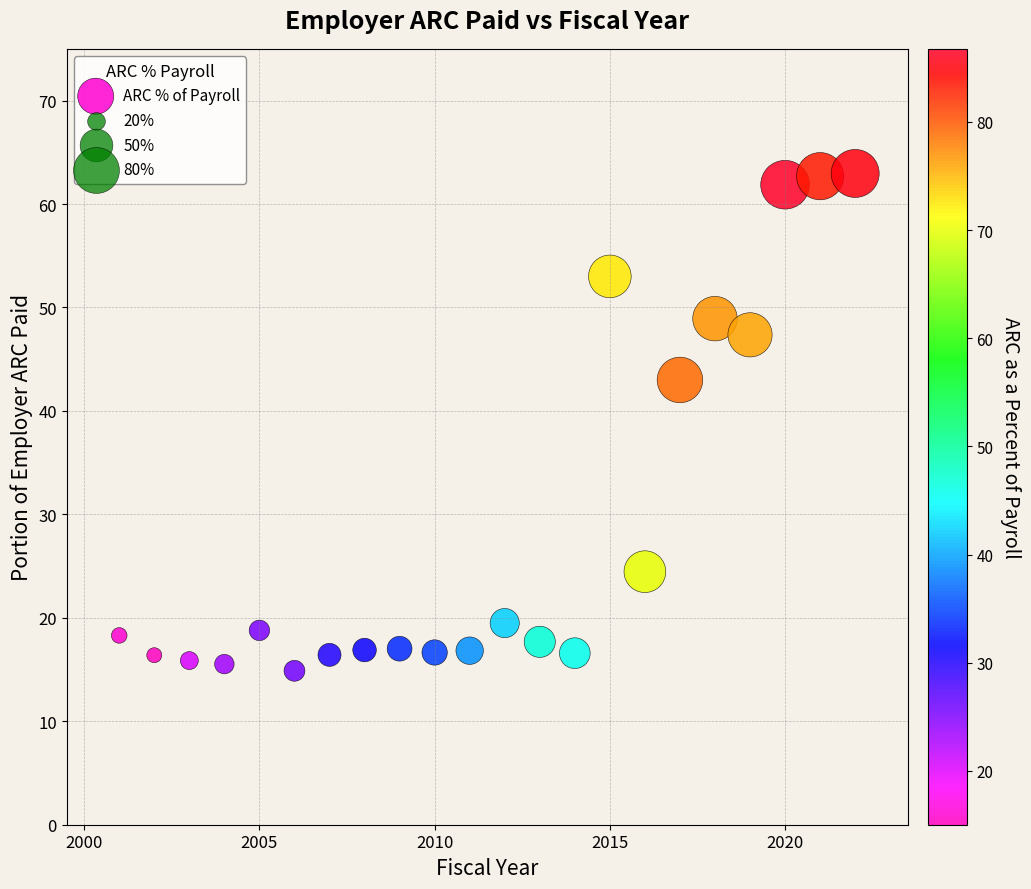

What Y value in the scatter plot is closest to 38?

43.0